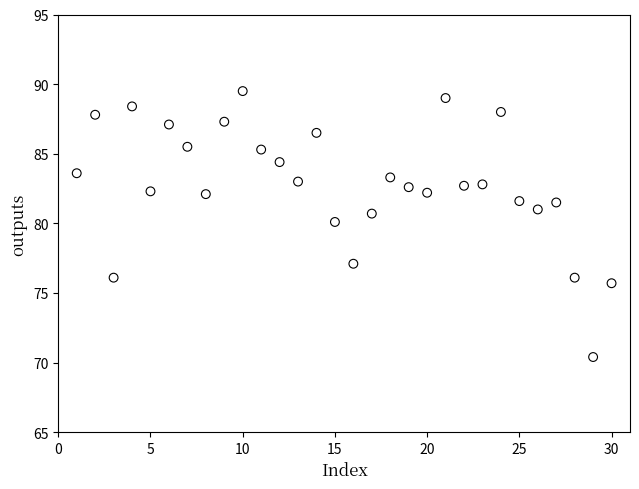

What Y value in the scatter plot is closest to 79?

80.1